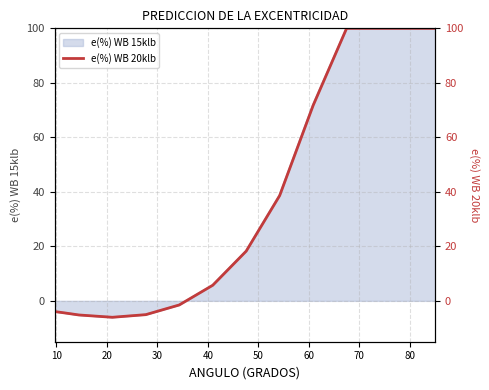

How many data points are less than 71?

9